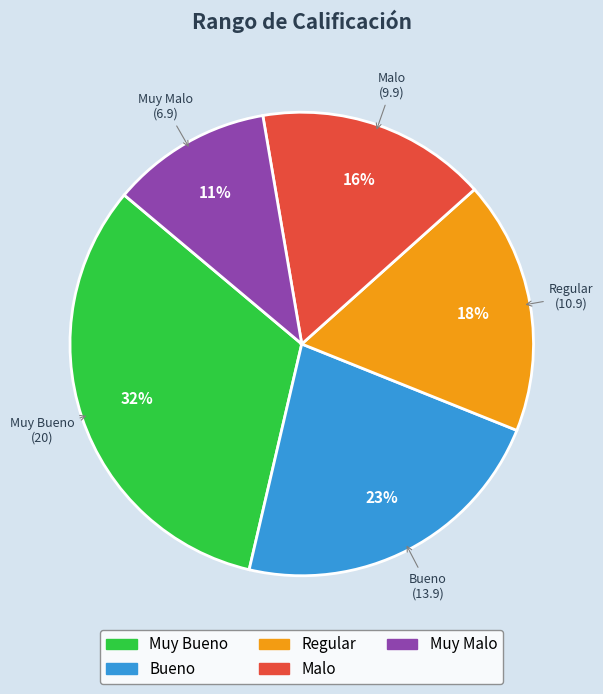

To the nearest percent, what percentage of the pie is Muy Bueno?

32%